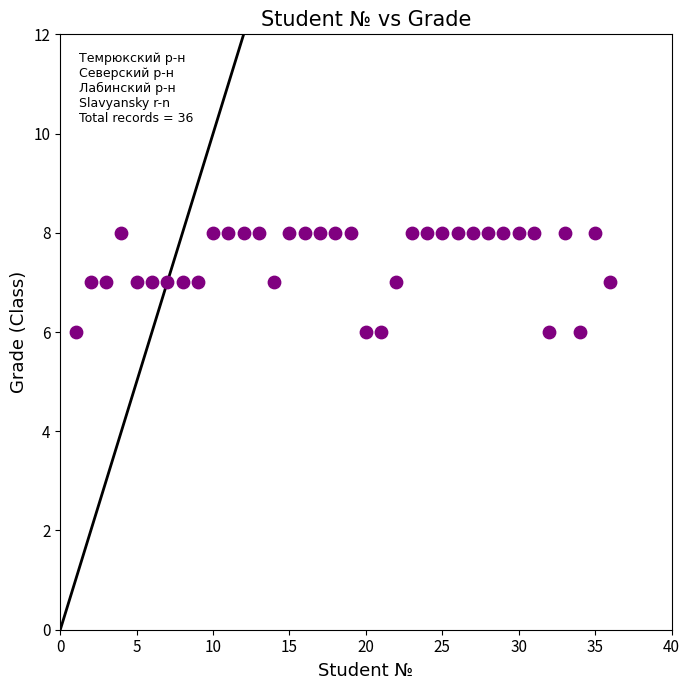

What is the range of X values (max minus min)?

35